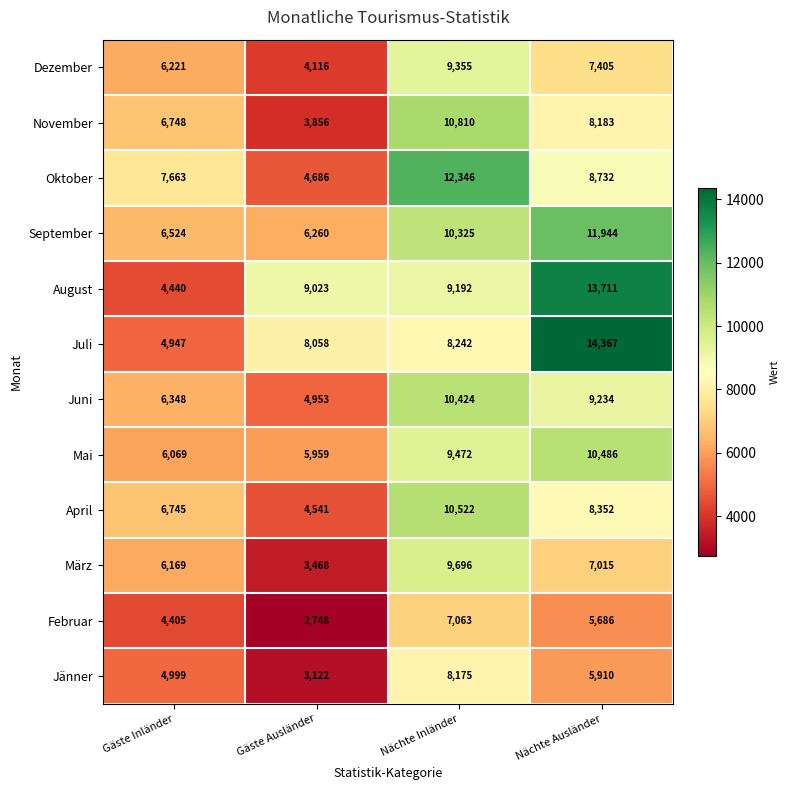

Which series has the widest spread of values?

Juli